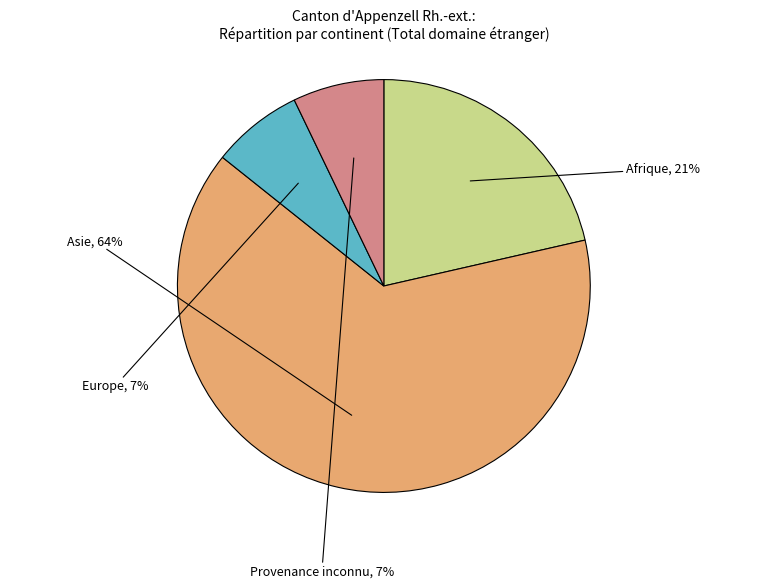

Which slice is the largest?

Asie